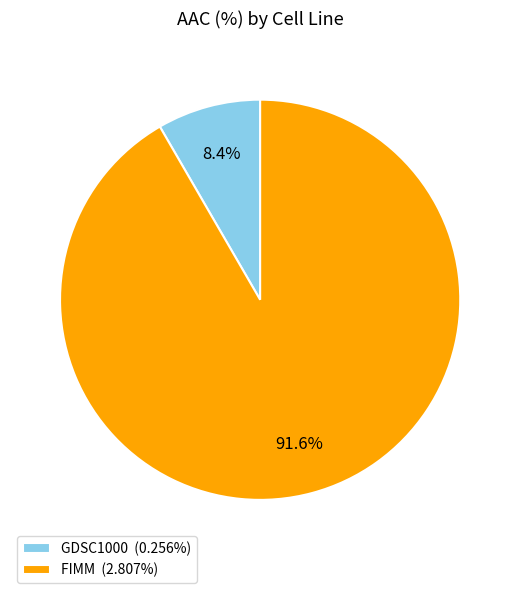

Rank the categories by value from lowest to highest.

GDSC1000, FIMM